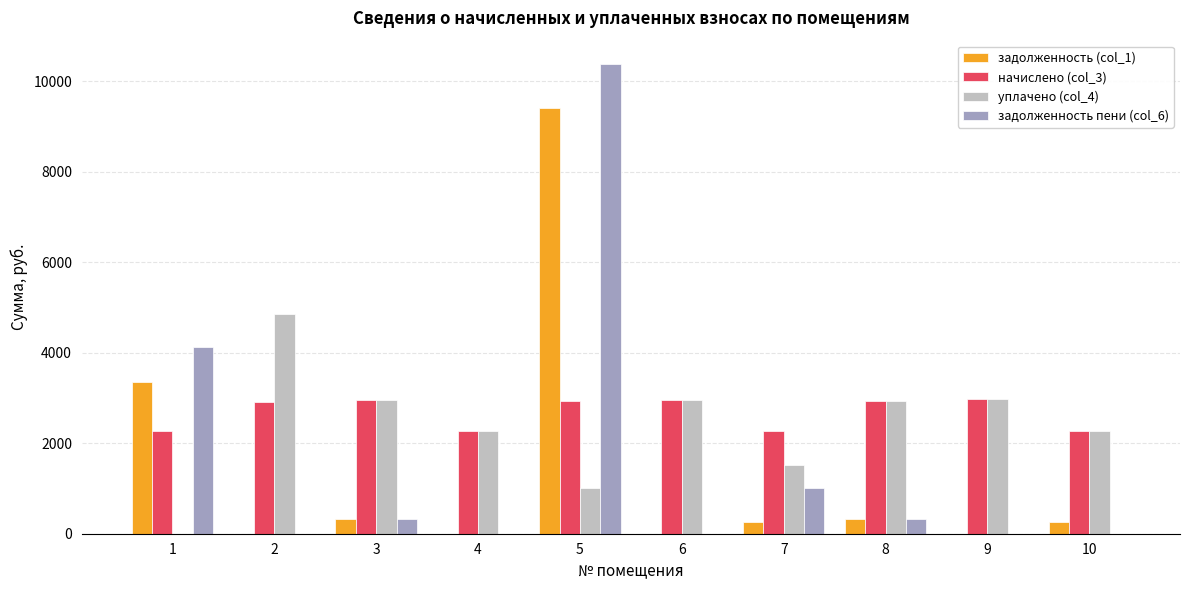

What is the highest value of the уплачено (col_4) series?

4848.4